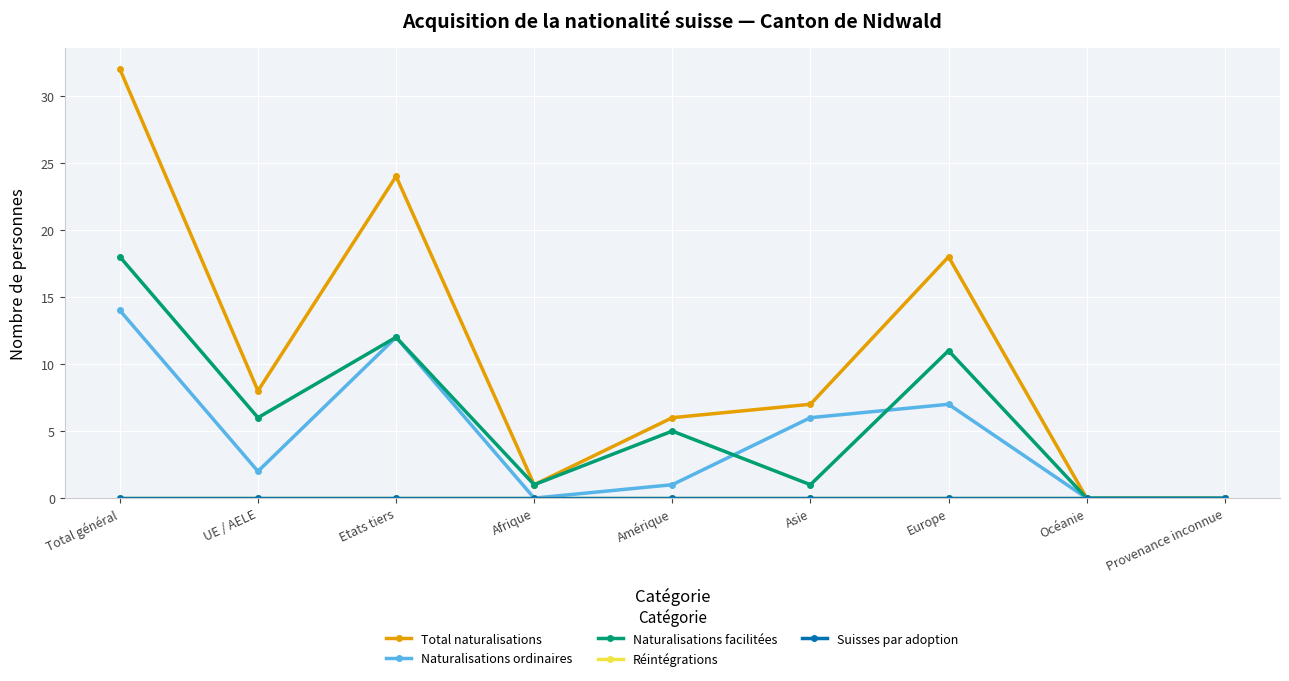

What is the label of the 8th point from the right?

UE / AELE